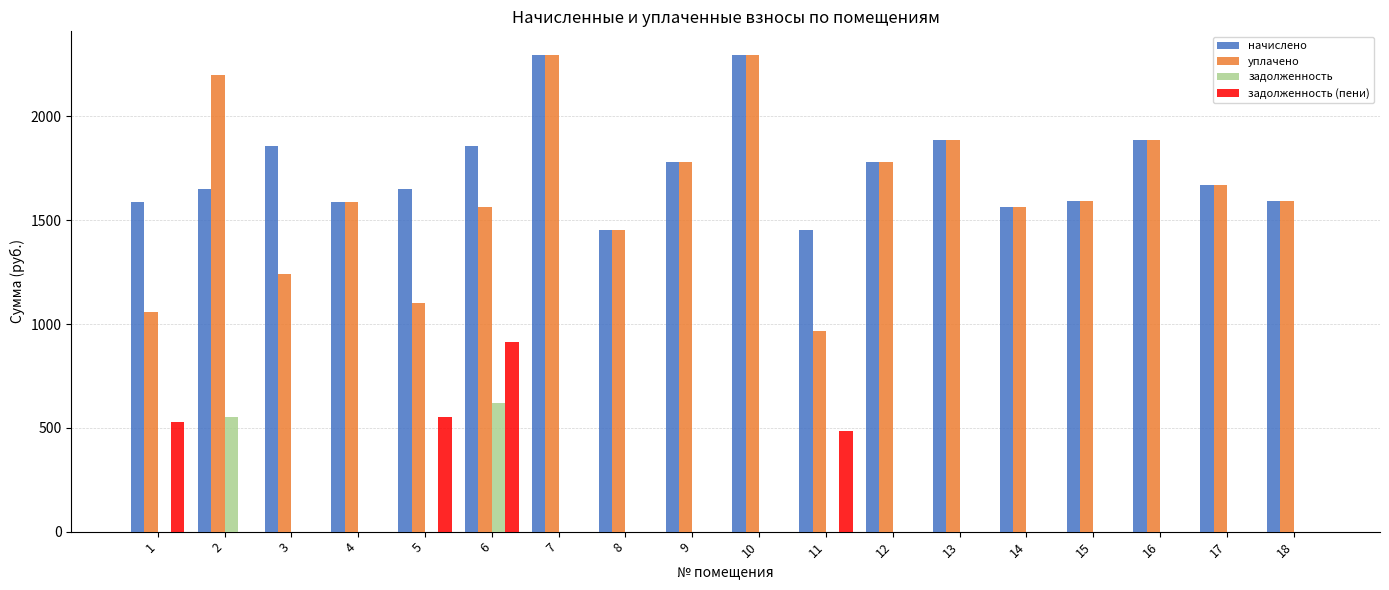

Which series changed the most between 6 and 14?

задолженность (пени)